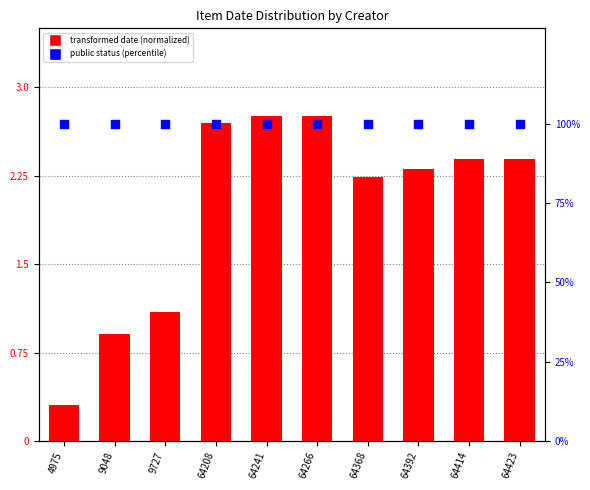

At how many categories does at least one series exceed 85?

10